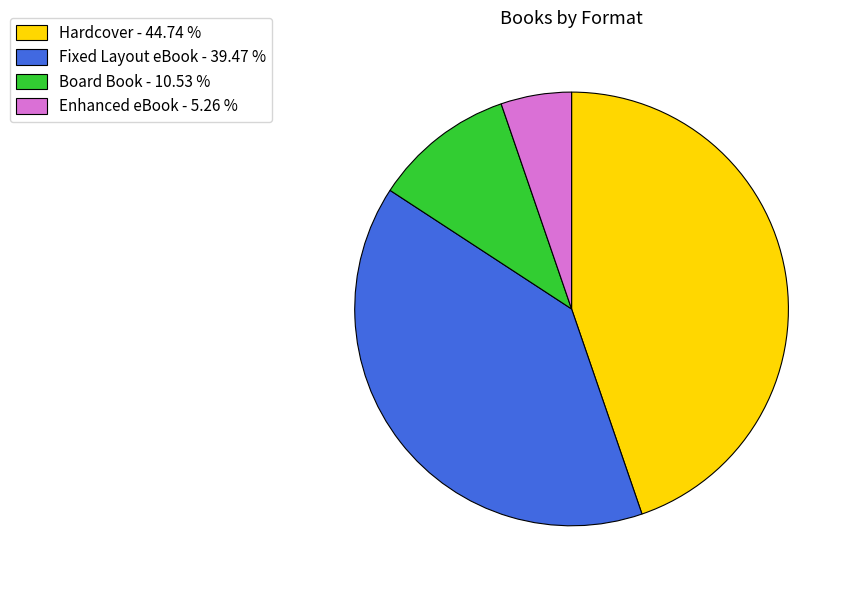

Which category has the smallest portion of the pie?

Enhanced eBook